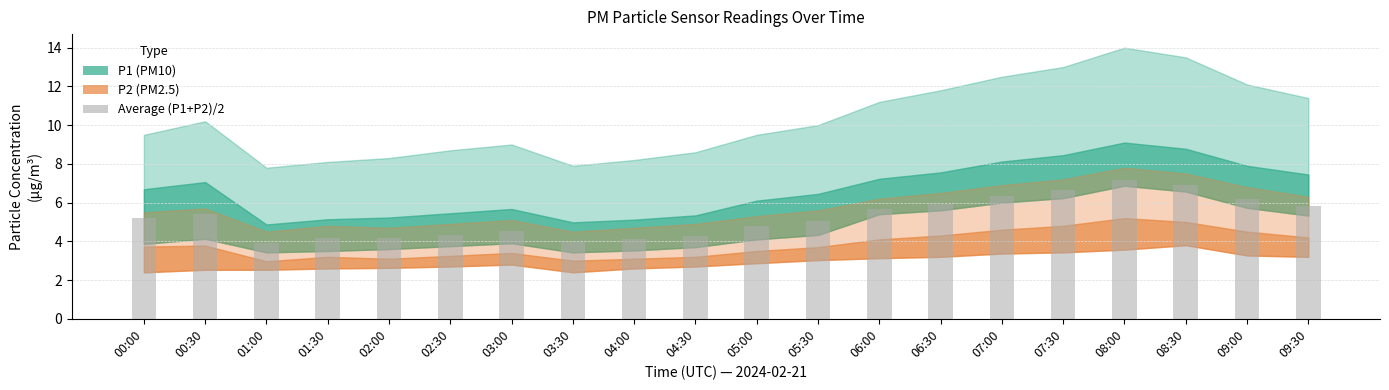

What is the label of the 16th bar from the left?

07:30